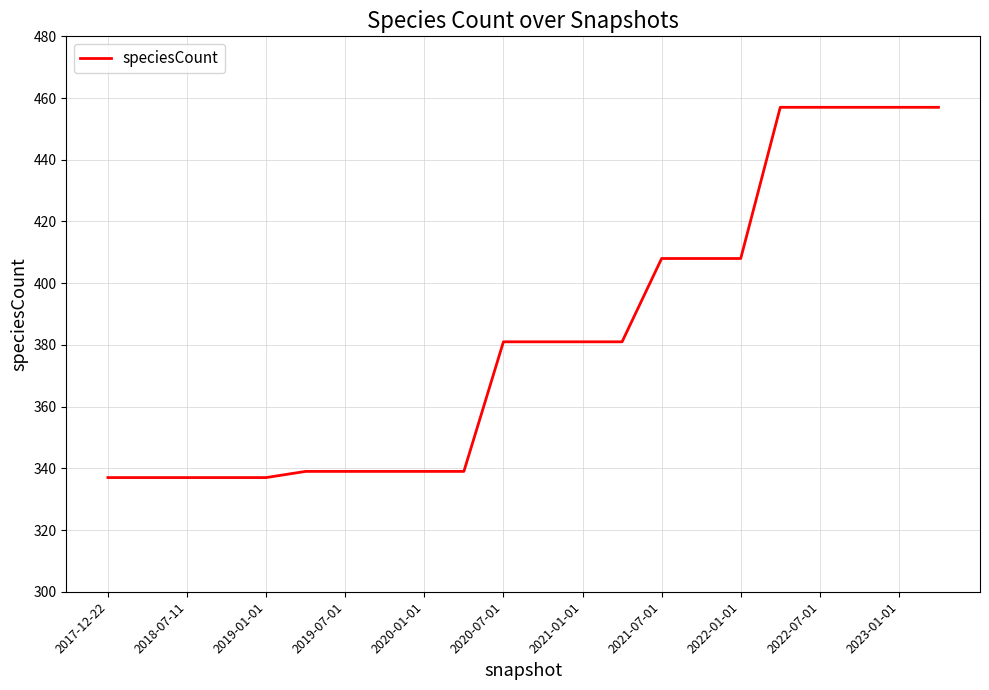

Does the chart have visible grid lines?

Yes